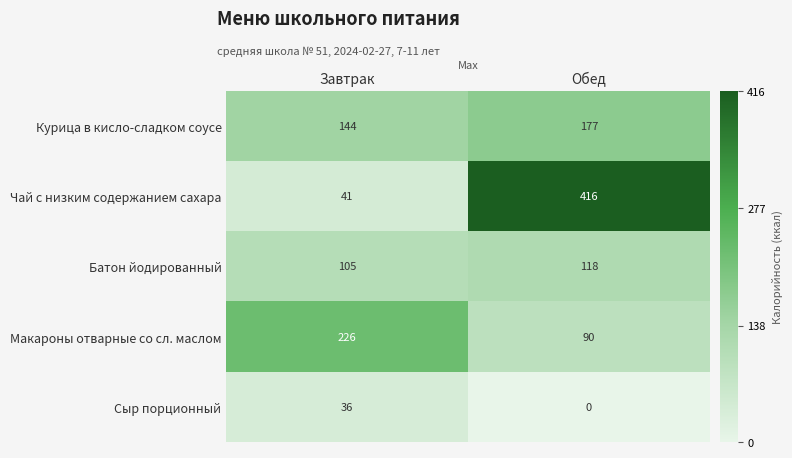

What is the maximum value shown in the chart?

416